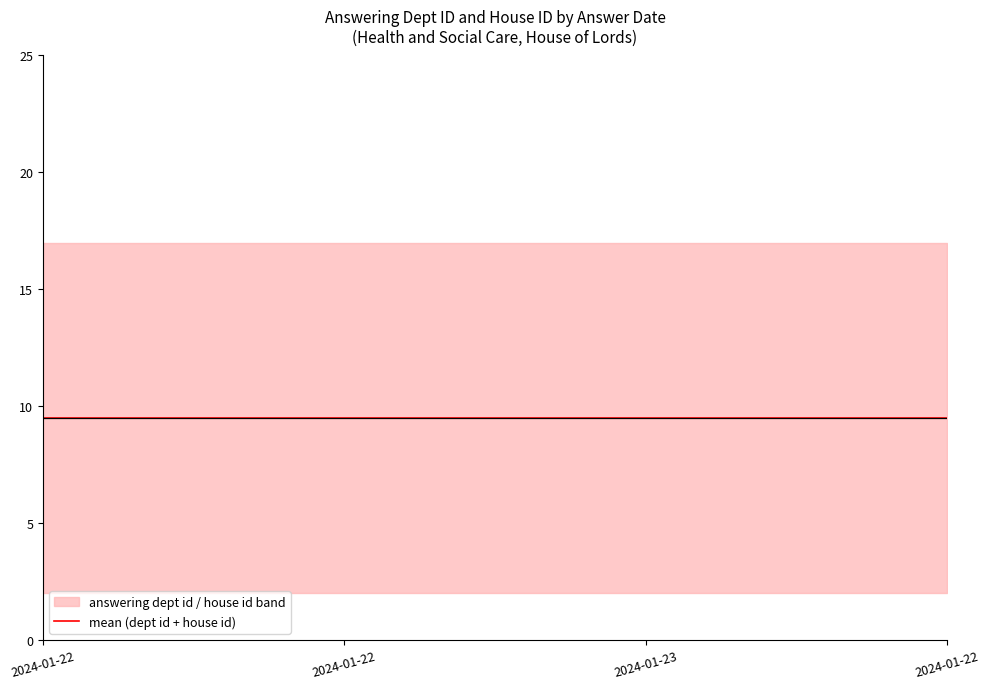

Which category has the highest value in the answering dept id series?

2024-01-22